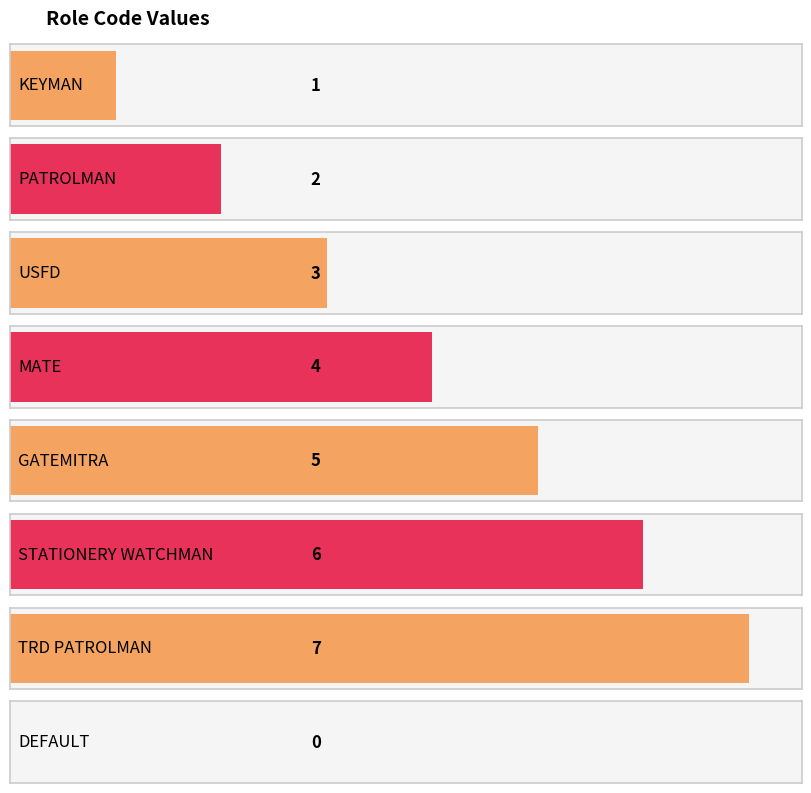

Read the value at STATIONERY WATCHMAN.

6